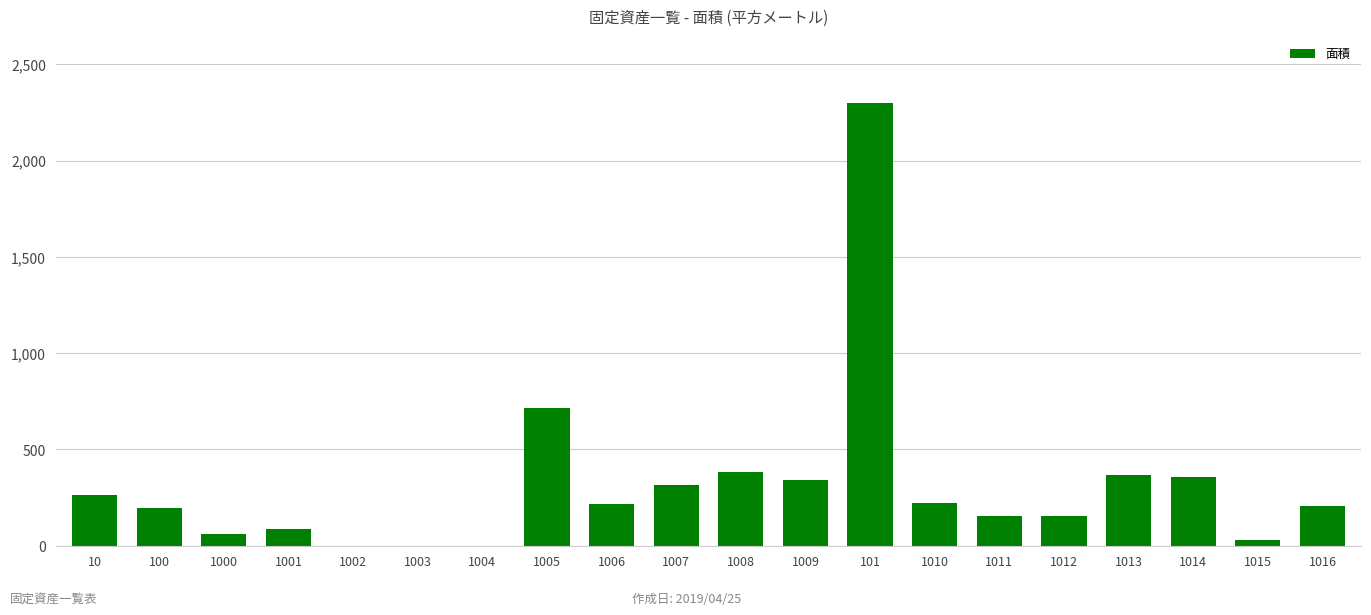

What is the maximum value shown in the chart?

2301